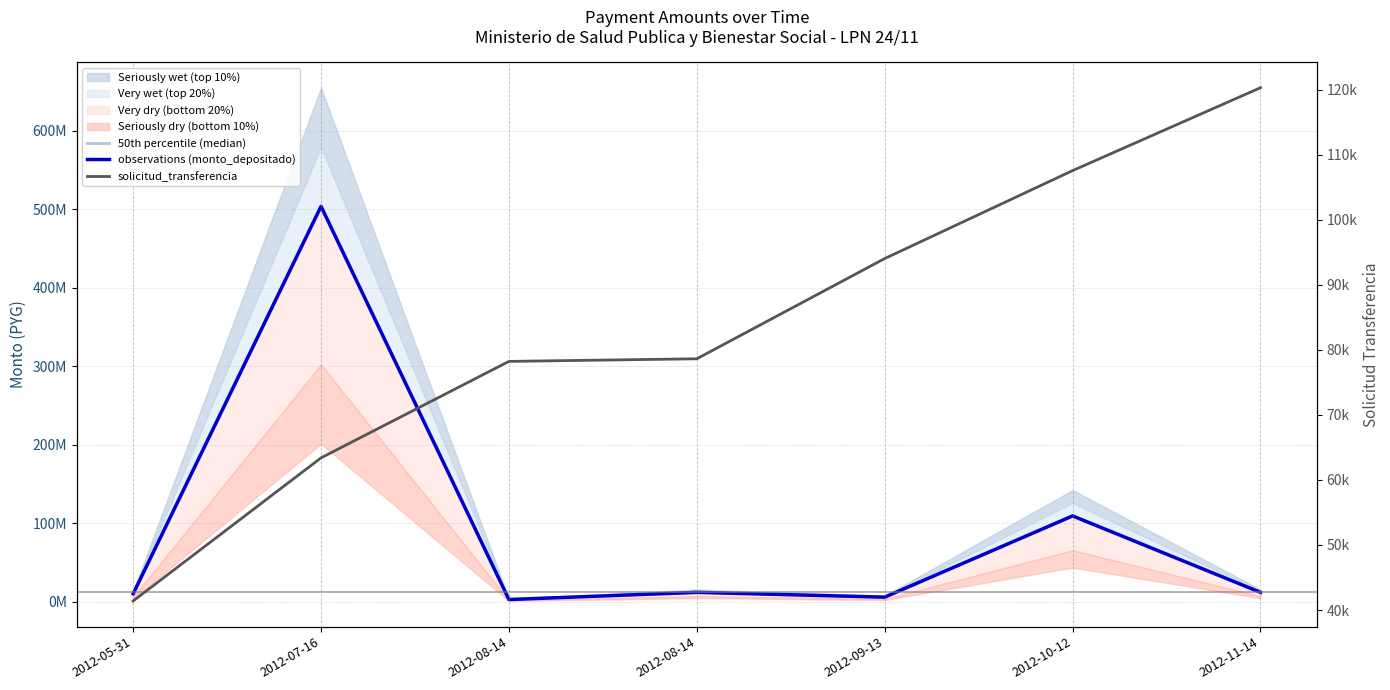

Reading left to right, list all the values displayed in this chart.

50th percentile (median): 2012-05-31=10344950	2012-07-16=503484500	2012-08-14=3080000	2012-08-14=12200000	2012-09-13=6100000	2012-10-12=109500000	2012-11-14=12200000
observations (monto_depositado): 2012-05-31=10344950	2012-07-16=503484500	2012-08-14=3080000	2012-08-14=12200000	2012-09-13=6100000	2012-10-12=109500000	2012-11-14=12200000
solicitud_transferencia: 2012-05-31=41388	2012-07-16=63401	2012-08-14=78236	2012-08-14=78637	2012-09-13=94053	2012-10-12=107579	2012-11-14=120330